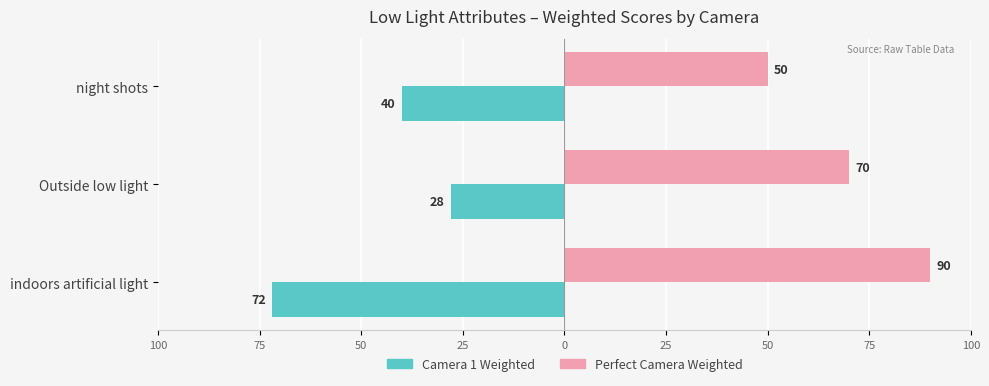

What are all the series names shown in the legend?

Camera 1 Weighted, Perfect Camera Weighted